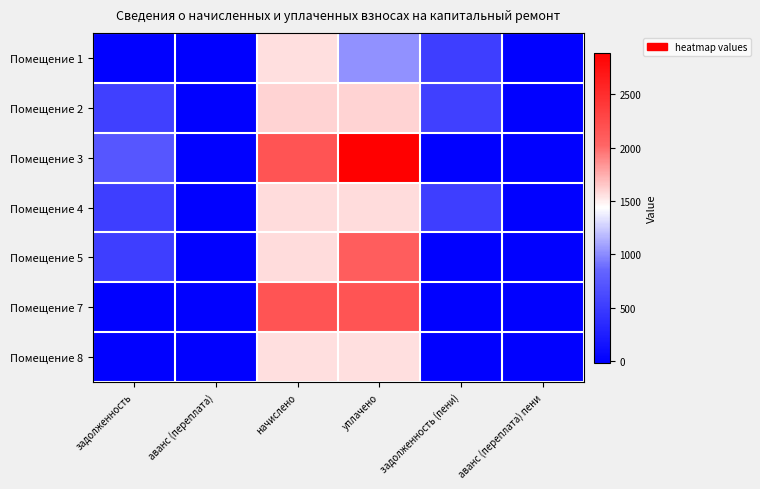

Which series has the widest spread of values?

Помещение 3